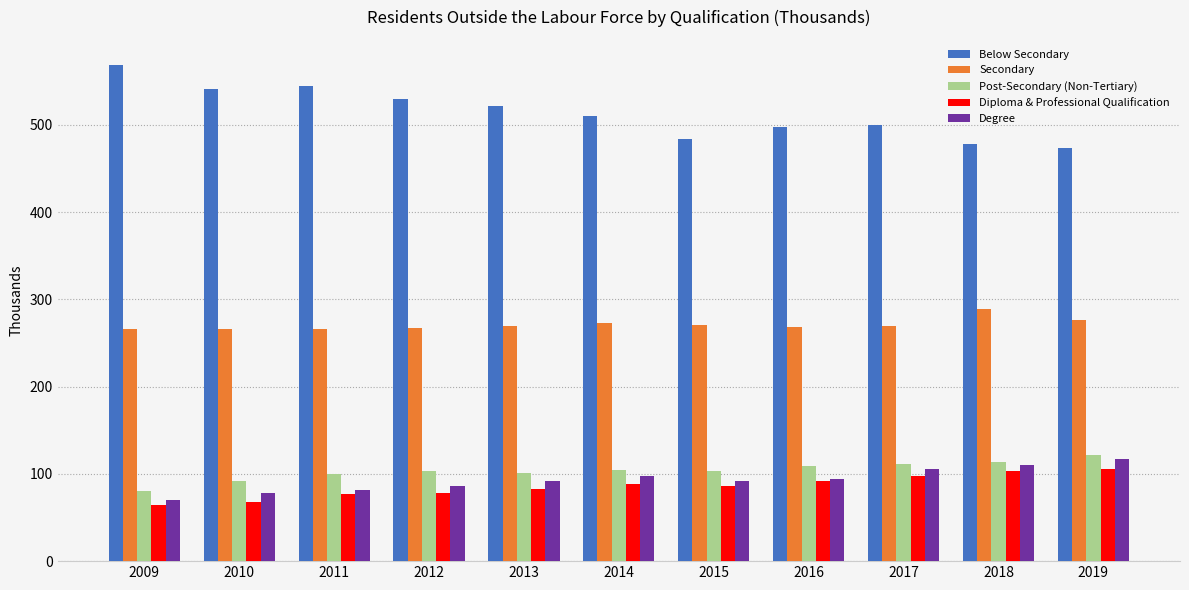

Between 2012 and 2018, which series saw the biggest shift?

Below Secondary